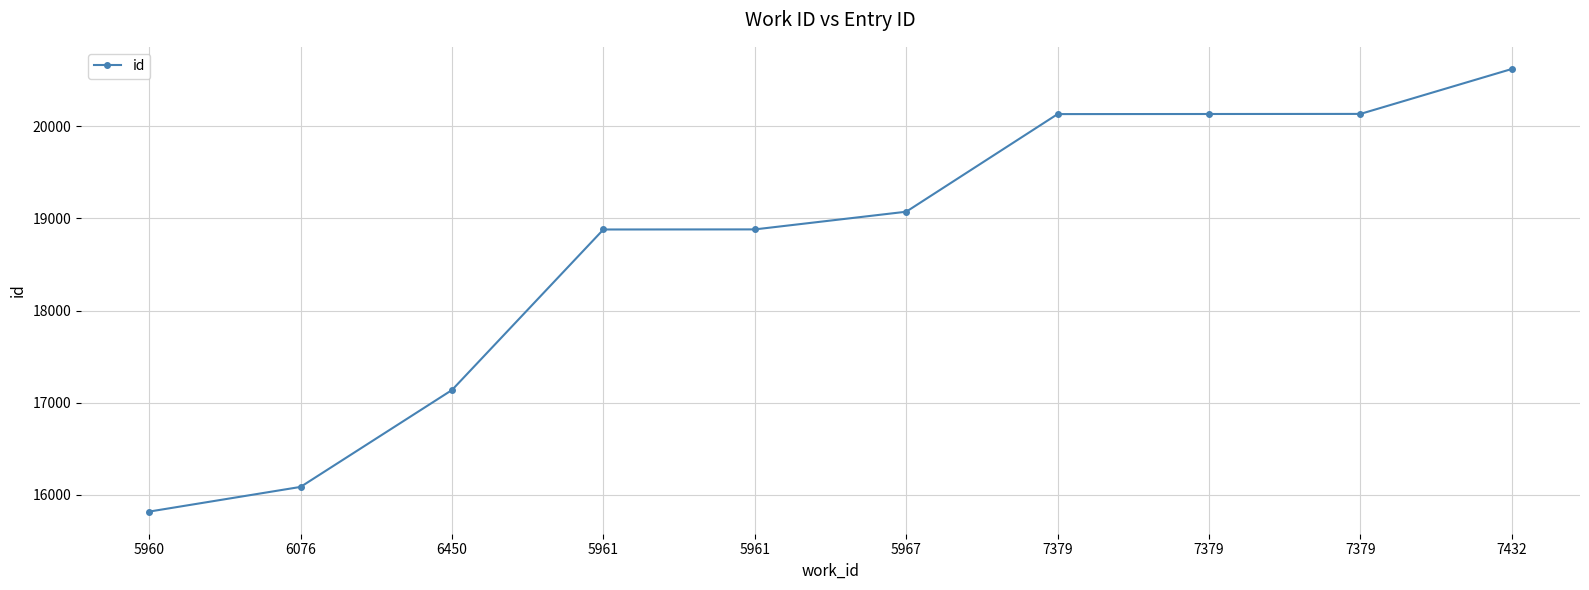

How many values are below 19073?

5